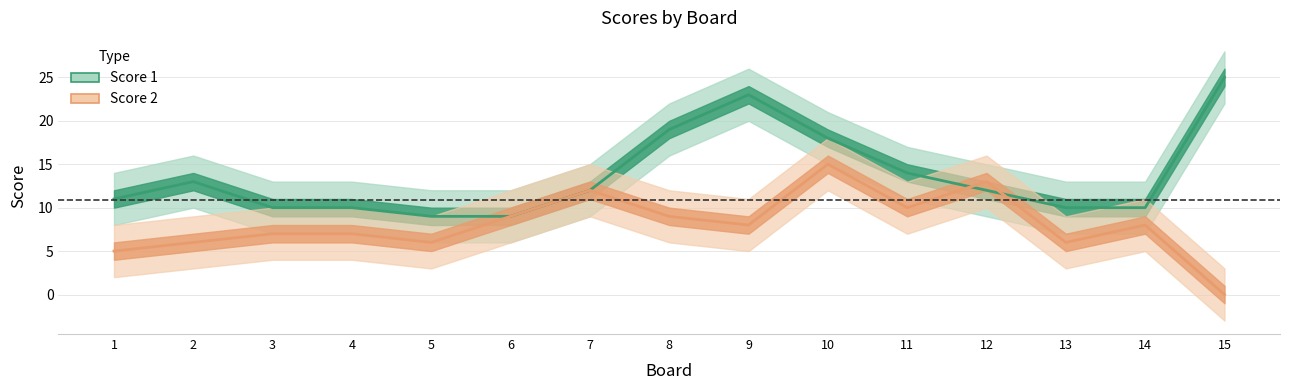

How many data points in Score 1 are above 12?

6